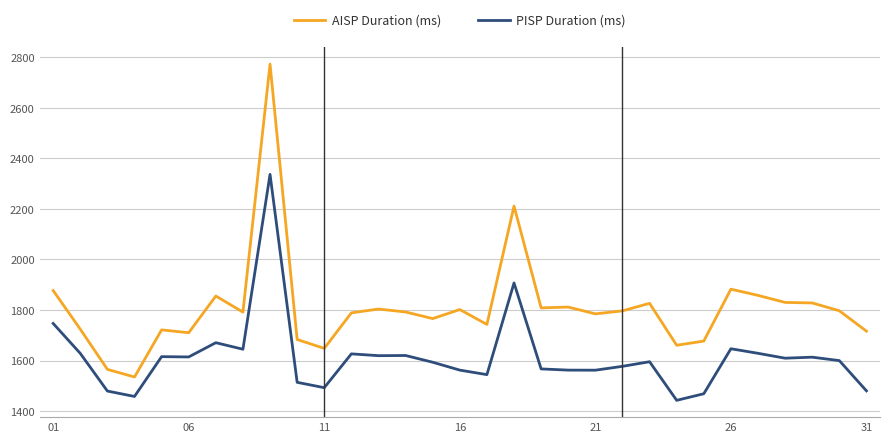

What is the difference between the second highest and minimum values in the PISP Duration (ms) series?

464.6